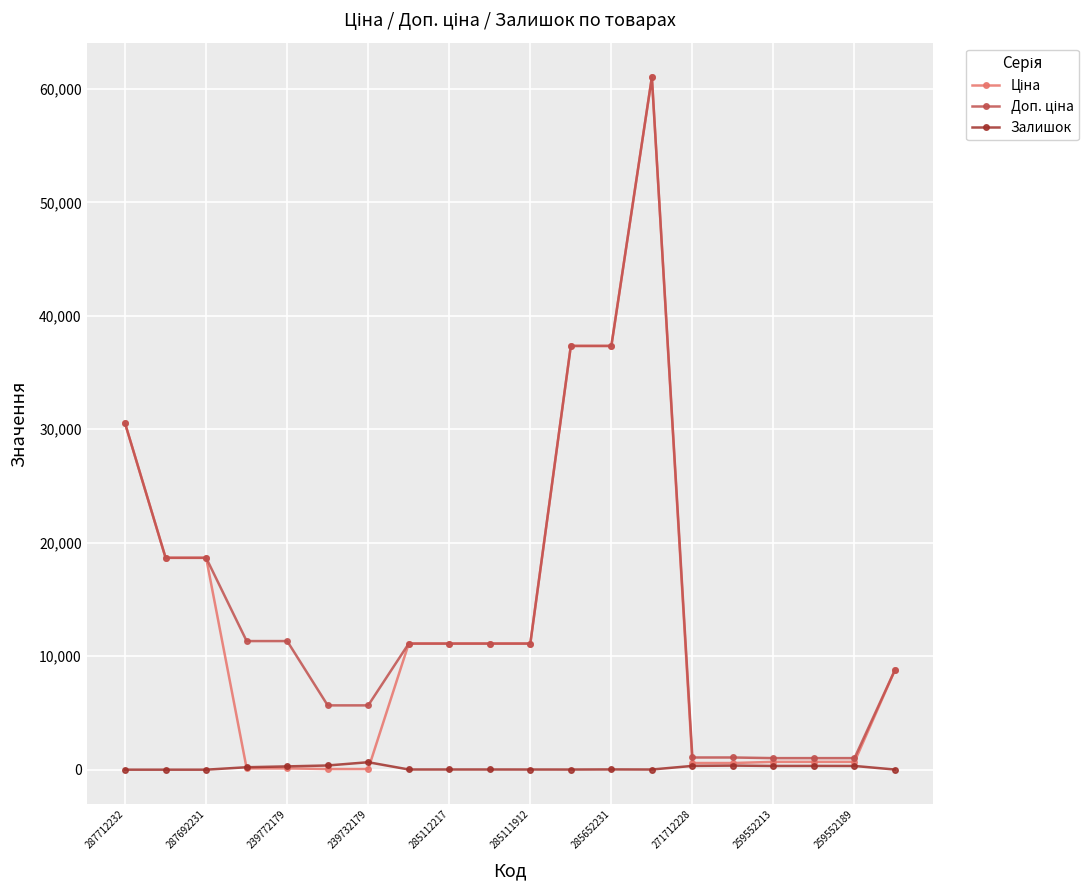

At how many categories does at least one series exceed 26152?

4